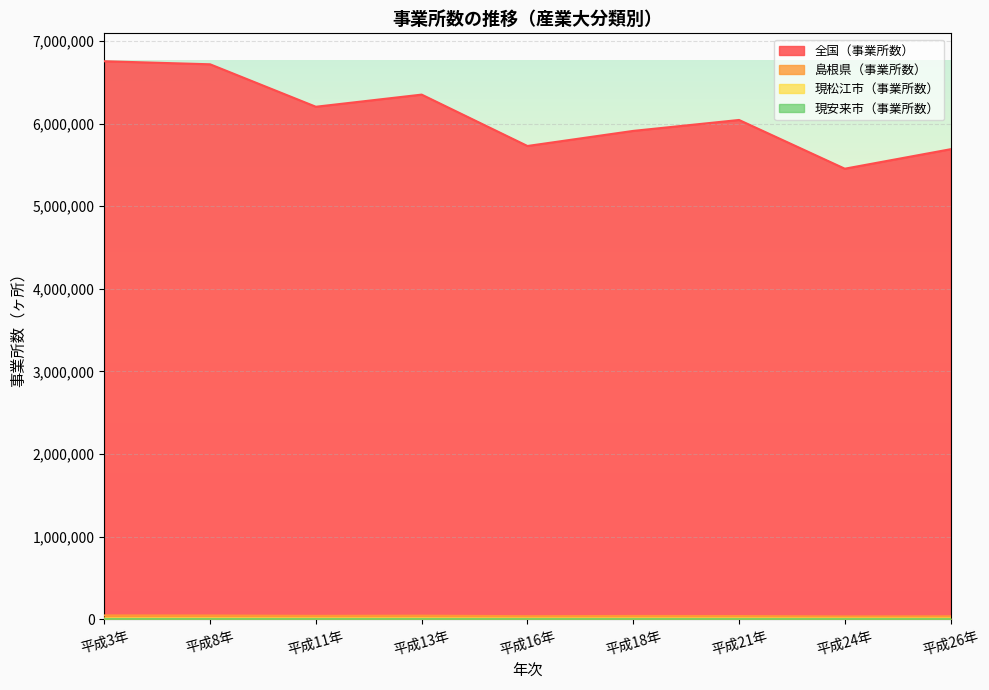

True or false: 島根県（事業所数） and 現安来市（事業所数） cross at least once.

False